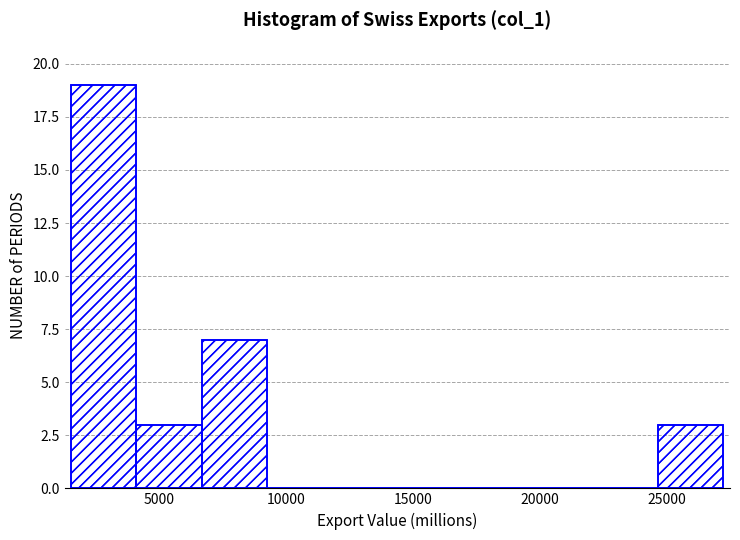

Reading left to right, transcribe this chart: for each bar, give the range it covers on the x-axis and its height. Neither the bar edges nor the heights are printed on the chart, so give them approximately, as read against the axes.

1500 to 4000: 19
4000 to 6500: 3
6500 to 9000: 7
9000 to 12000: 0
12000 to 14500: 0
14500 to 17000: 0
17000 to 19500: 0
19500 to 22000: 0
22000 to 24500: 0
24500 to 27500: 3